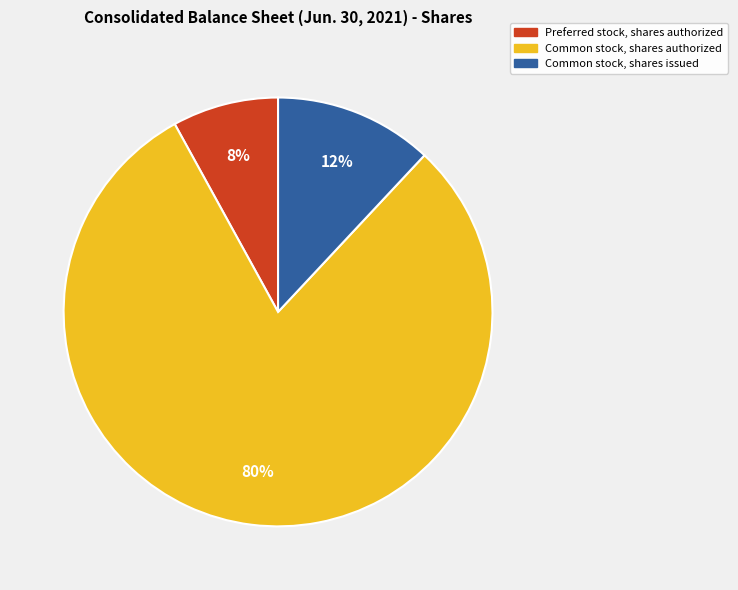

To the nearest percent, what percentage of the pie is Common stock, shares issued?

12%